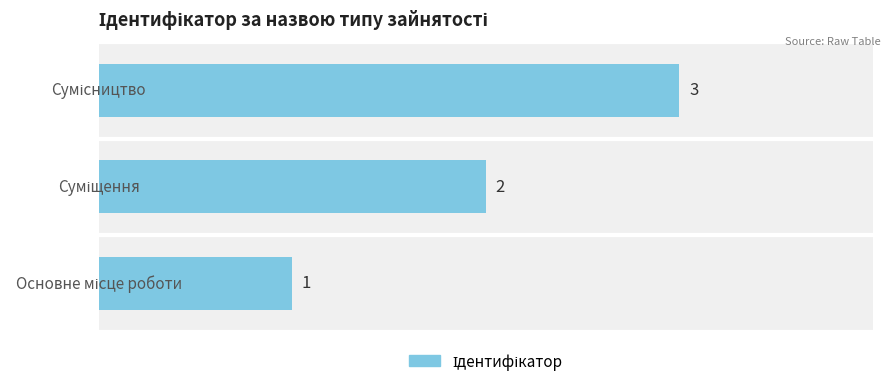

Count the values in the range 1 to 3.

3